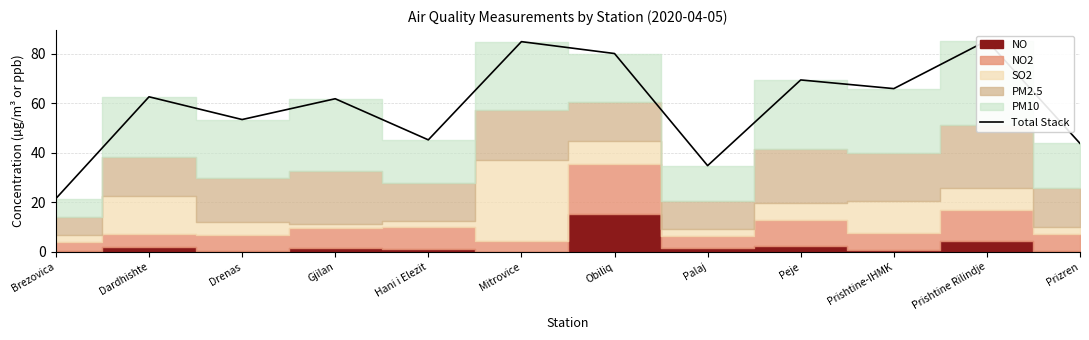

What is the label of the 9th point from the left?

Peje